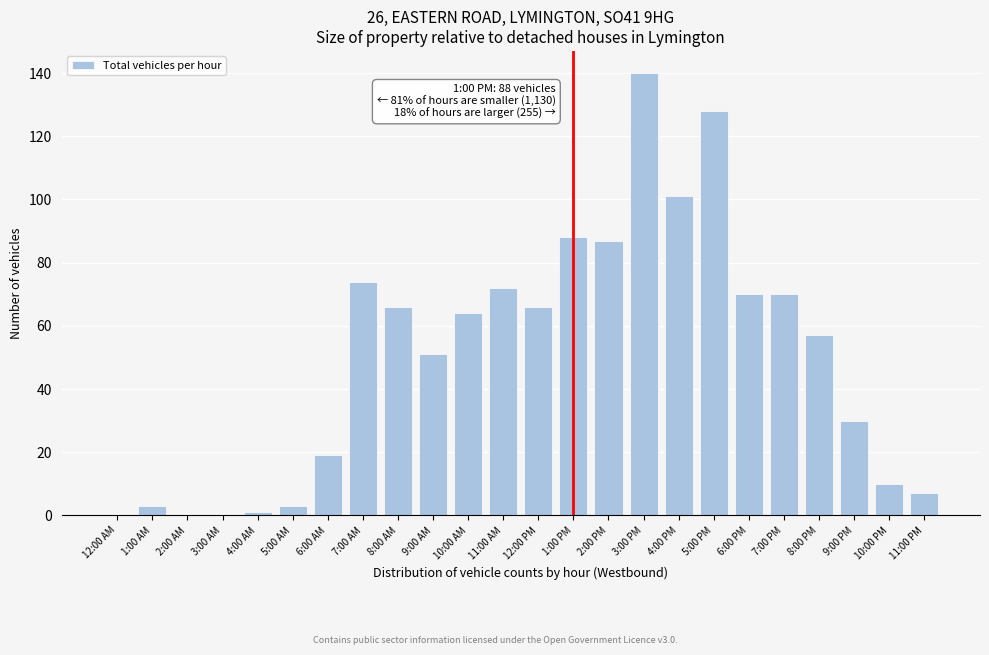

Reading right to left, what are all the values shown in this chart?

11:00 PM=7	10:00 PM=10	9:00 PM=30	8:00 PM=57	7:00 PM=70	6:00 PM=70	5:00 PM=128	4:00 PM=101	3:00 PM=140	2:00 PM=87	1:00 PM=88	12:00 PM=66	11:00 AM=72	10:00 AM=64	9:00 AM=51	8:00 AM=66	7:00 AM=74	6:00 AM=19	5:00 AM=3	4:00 AM=1	3:00 AM=0	2:00 AM=0	1:00 AM=3	12:00 AM=0